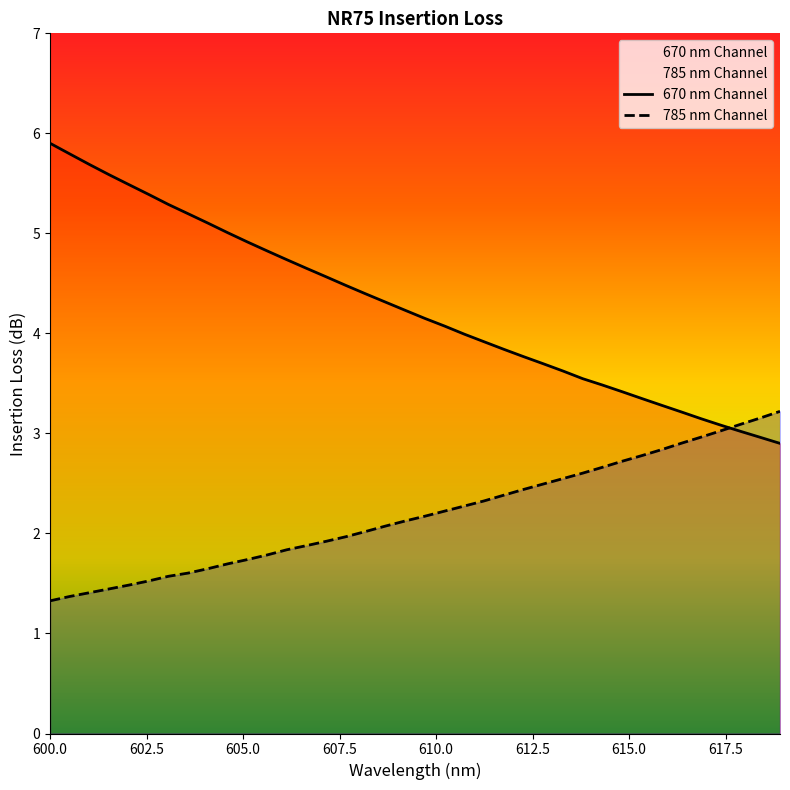

Which series has the widest spread of values?

670 nm Channel